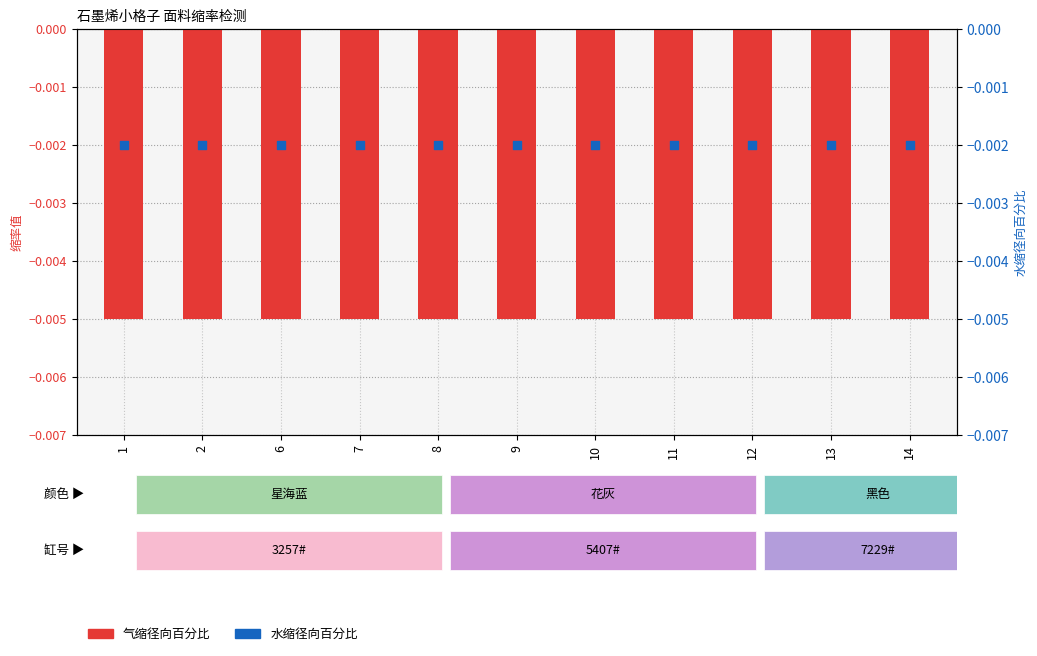

Which series has the largest total across all categories?

水缩径向百分比